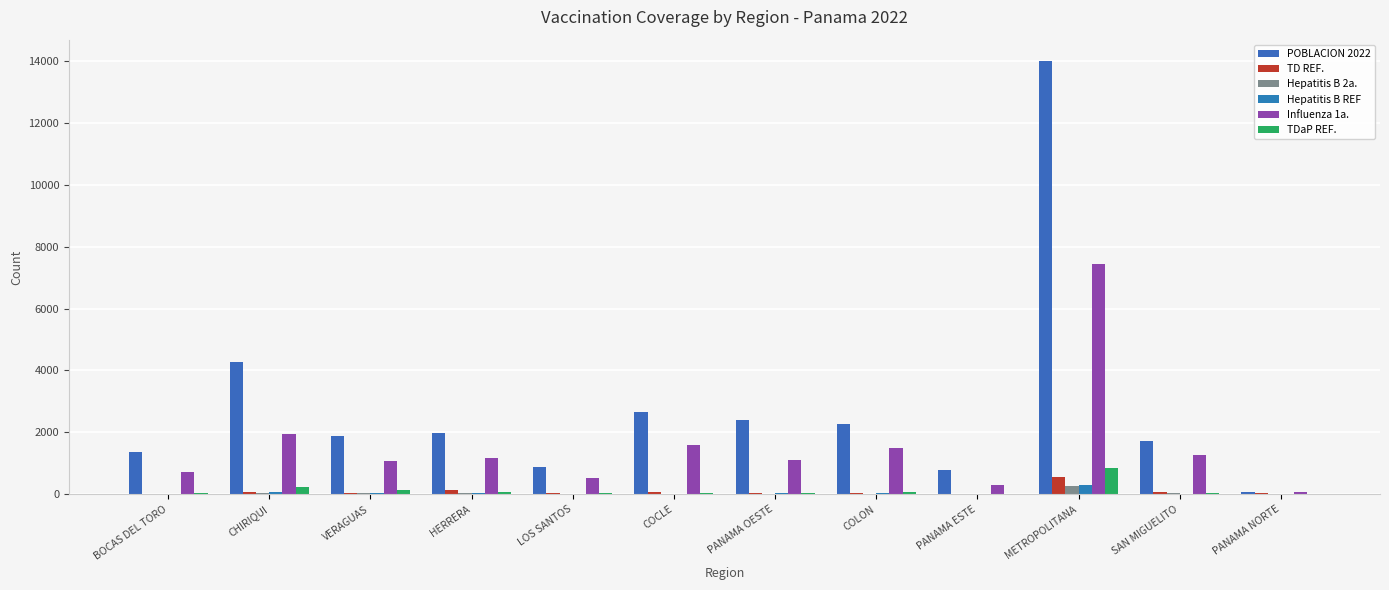

What are all the series names shown in the legend?

POBLACION 2022, TD REF., Hepatitis B 2a., Hepatitis B REF, Influenza 1a., TDaP REF.